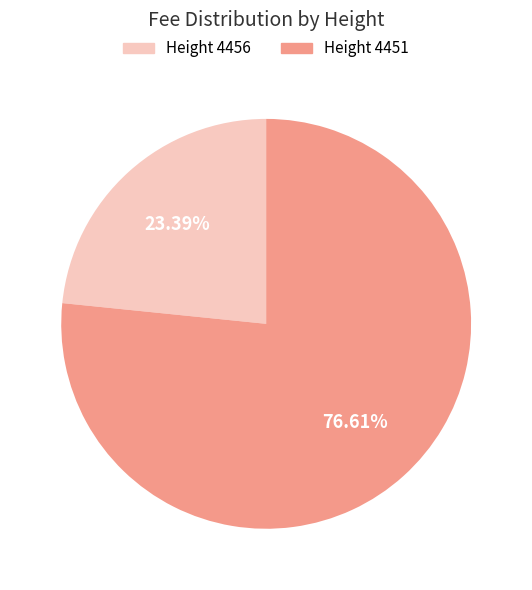

Is the sum of Height 4451 and Height 4456 greater than half?

Yes